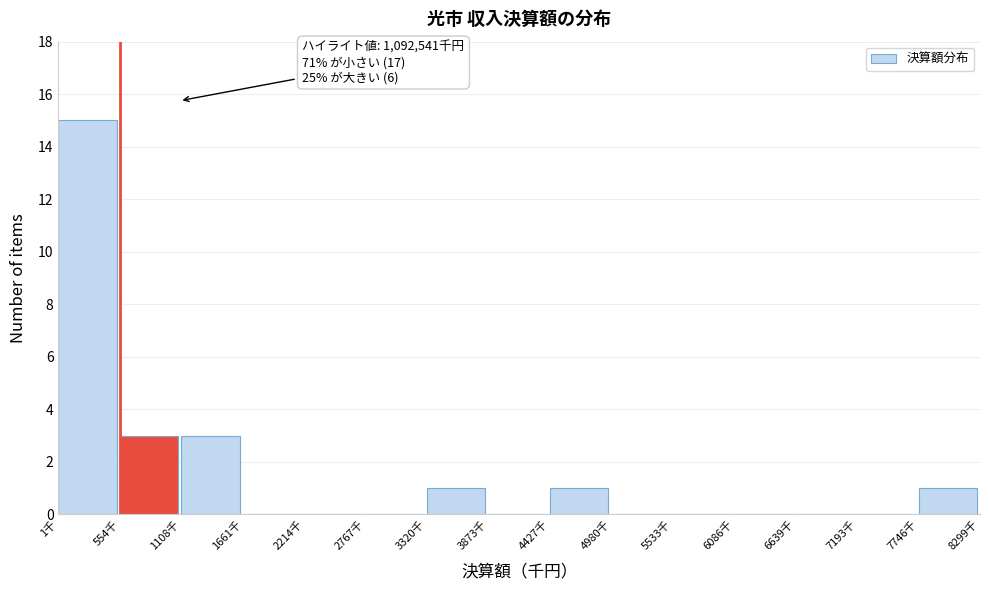

Reading left to right, what are all the values shown in this chart?

1千=15	554千=3	1108千=3	1661千=0	2214千=0	2767千=0	3320千=1	3873千=0	4427千=1	4980千=0	5533千=0	6086千=0	6639千=0	7193千=0	7746千=1